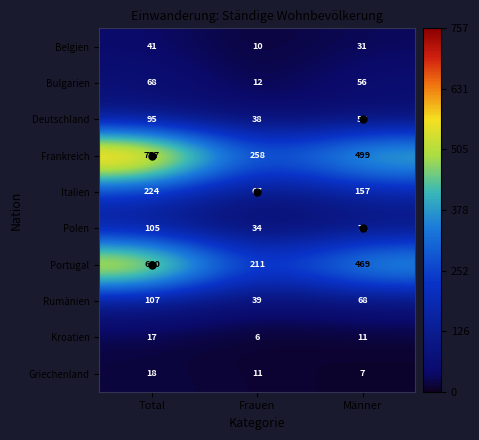

Which series has the widest spread of values?

Frankreich